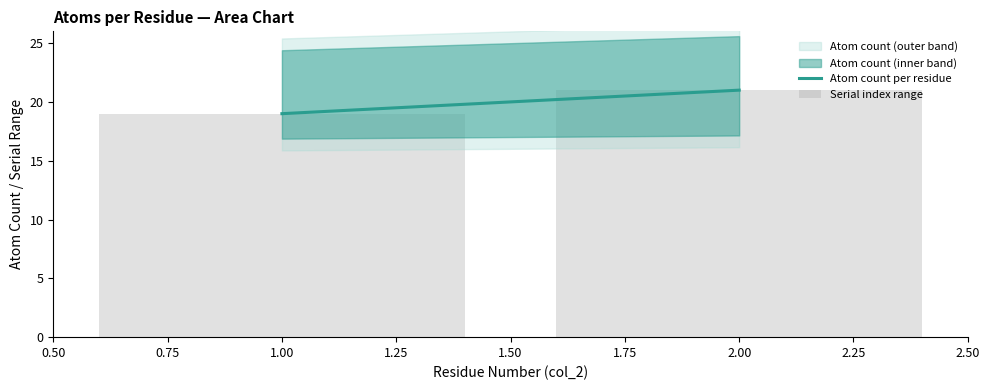

Which label corresponds to the smallest value in the chart?

1.00